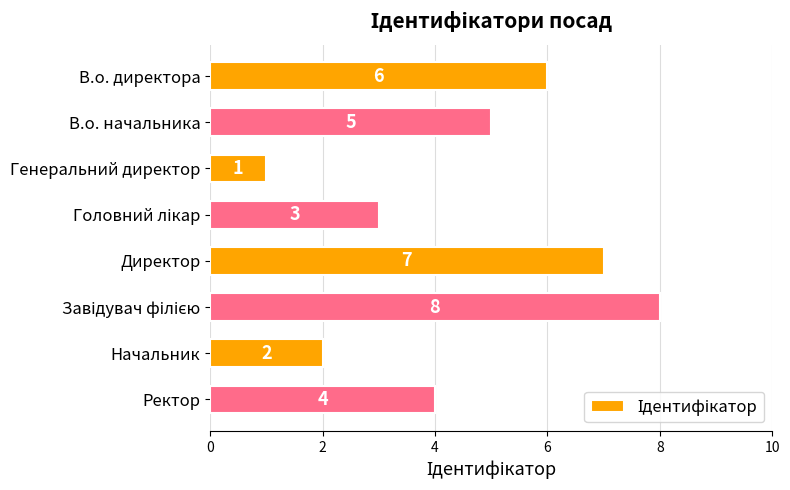

Does the chart contain any negative values?

No